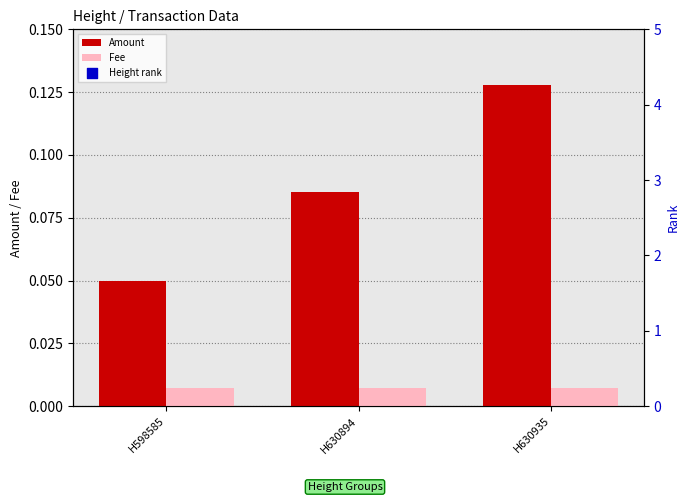

At how many categories does at least one series exceed 74?

1